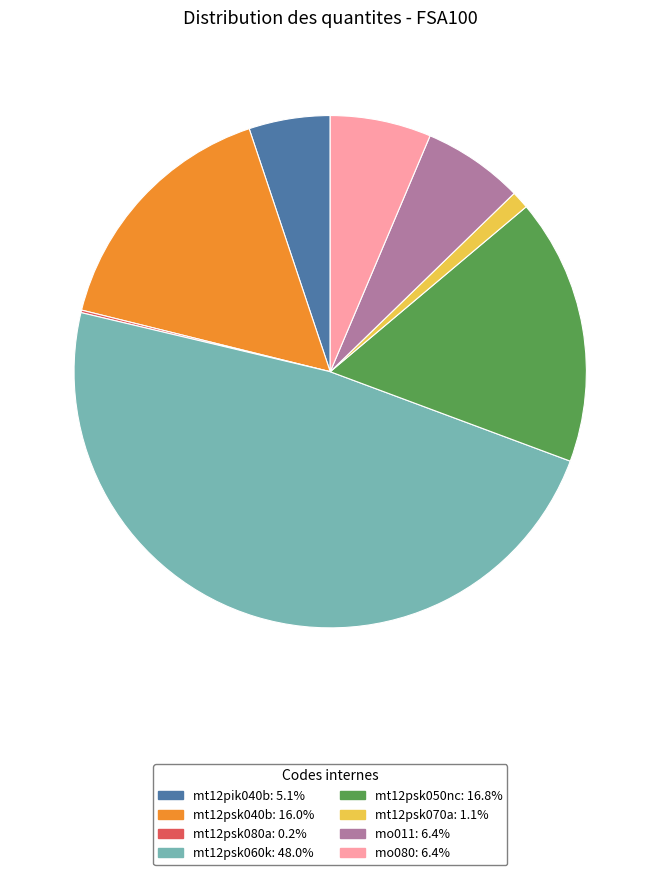

Combined, do mo080 and mo011 account for over 50%?

No